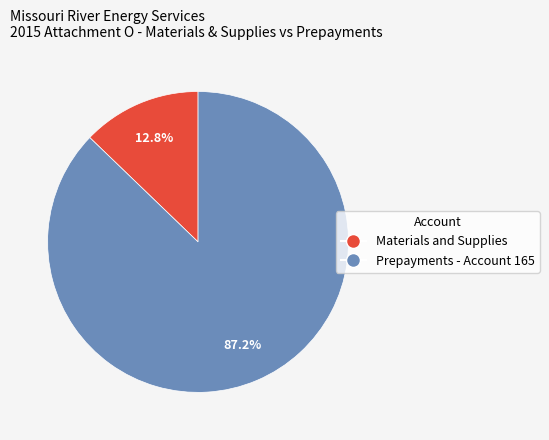

Which has a higher value, Materials and Supplies or Prepayments - Account 165?

Prepayments - Account 165